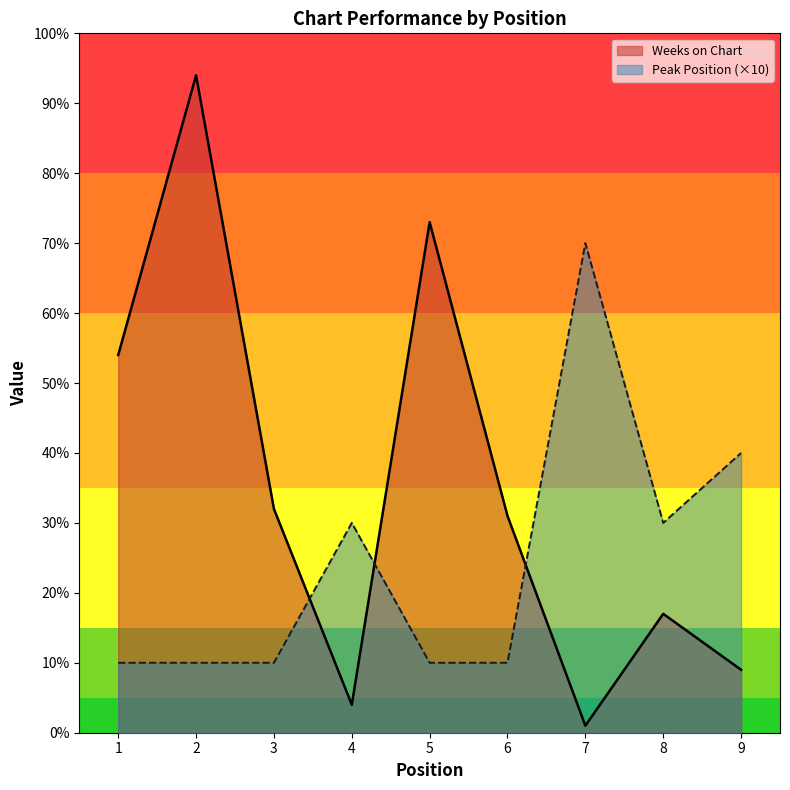

Between 1 and 8, which series saw the biggest shift?

Weeks on Chart